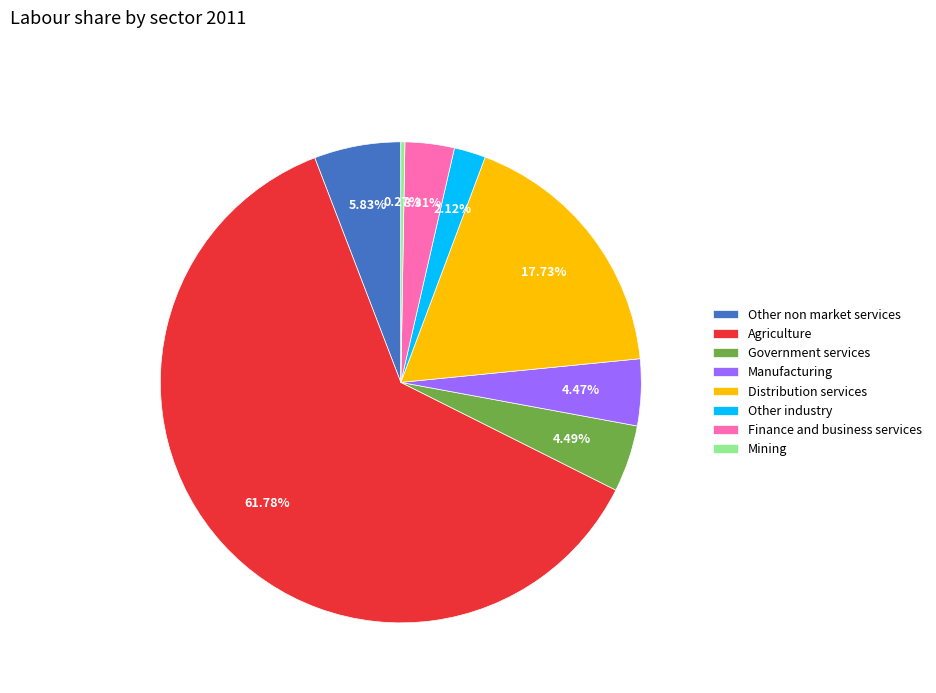

What is the largest slice in the pie chart?

Agriculture